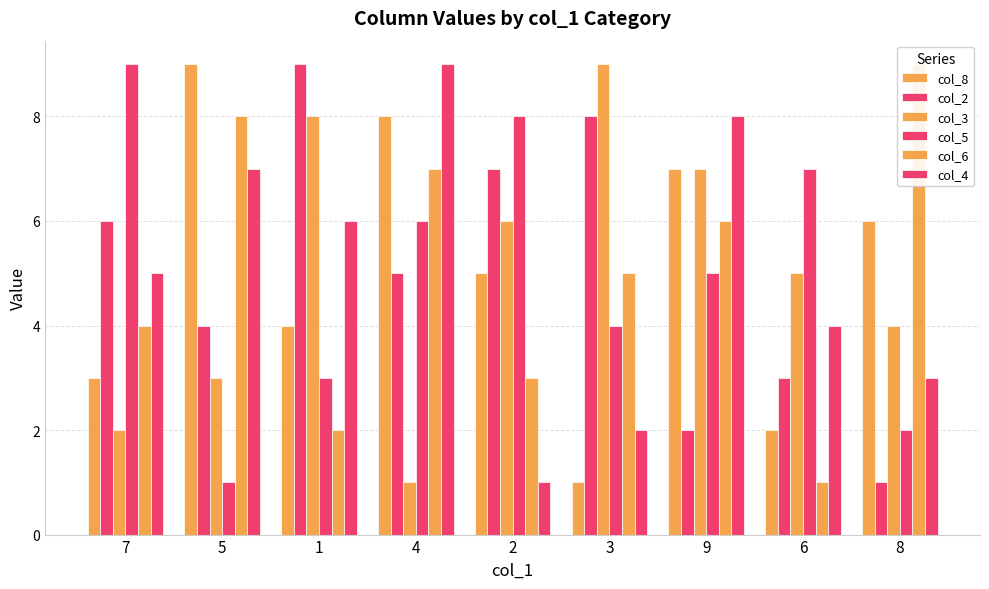

Which series has the largest total across all categories?

col_8